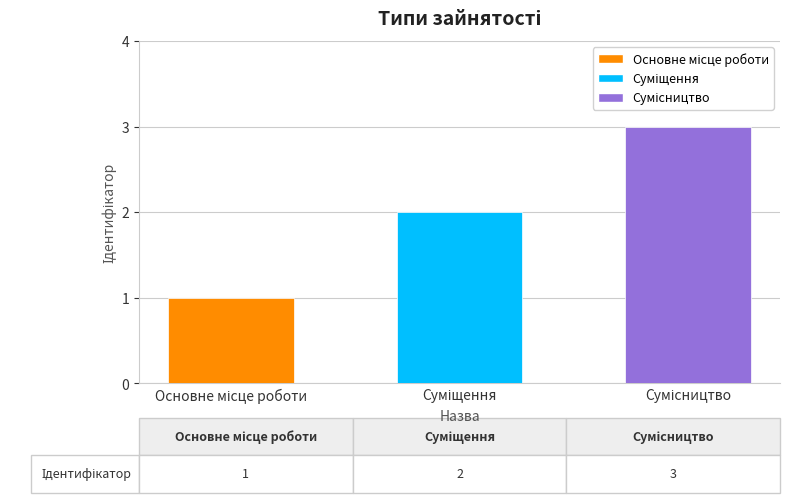

What is the greatest value displayed?

3